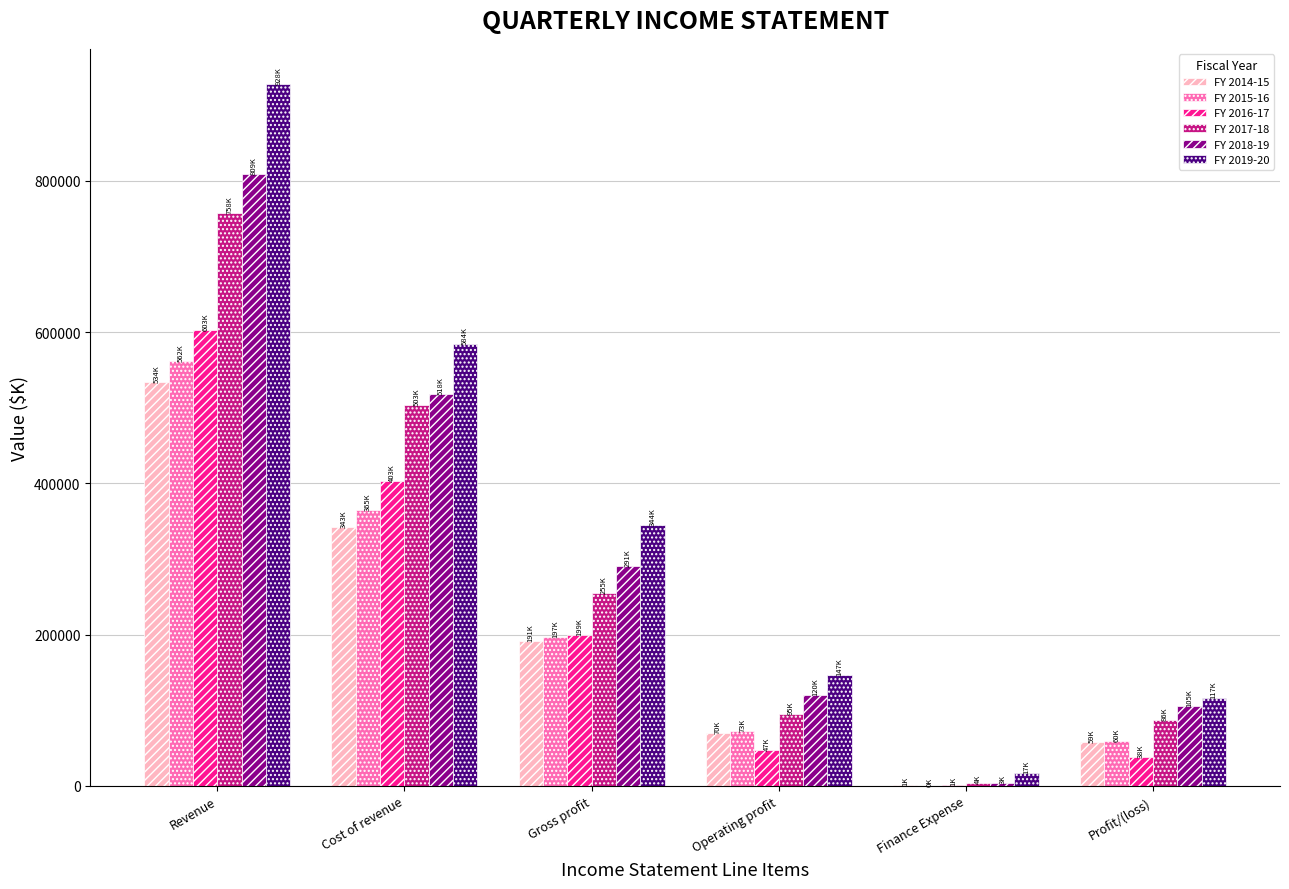

What is the maximum value for FY 2018-19?

809119.9